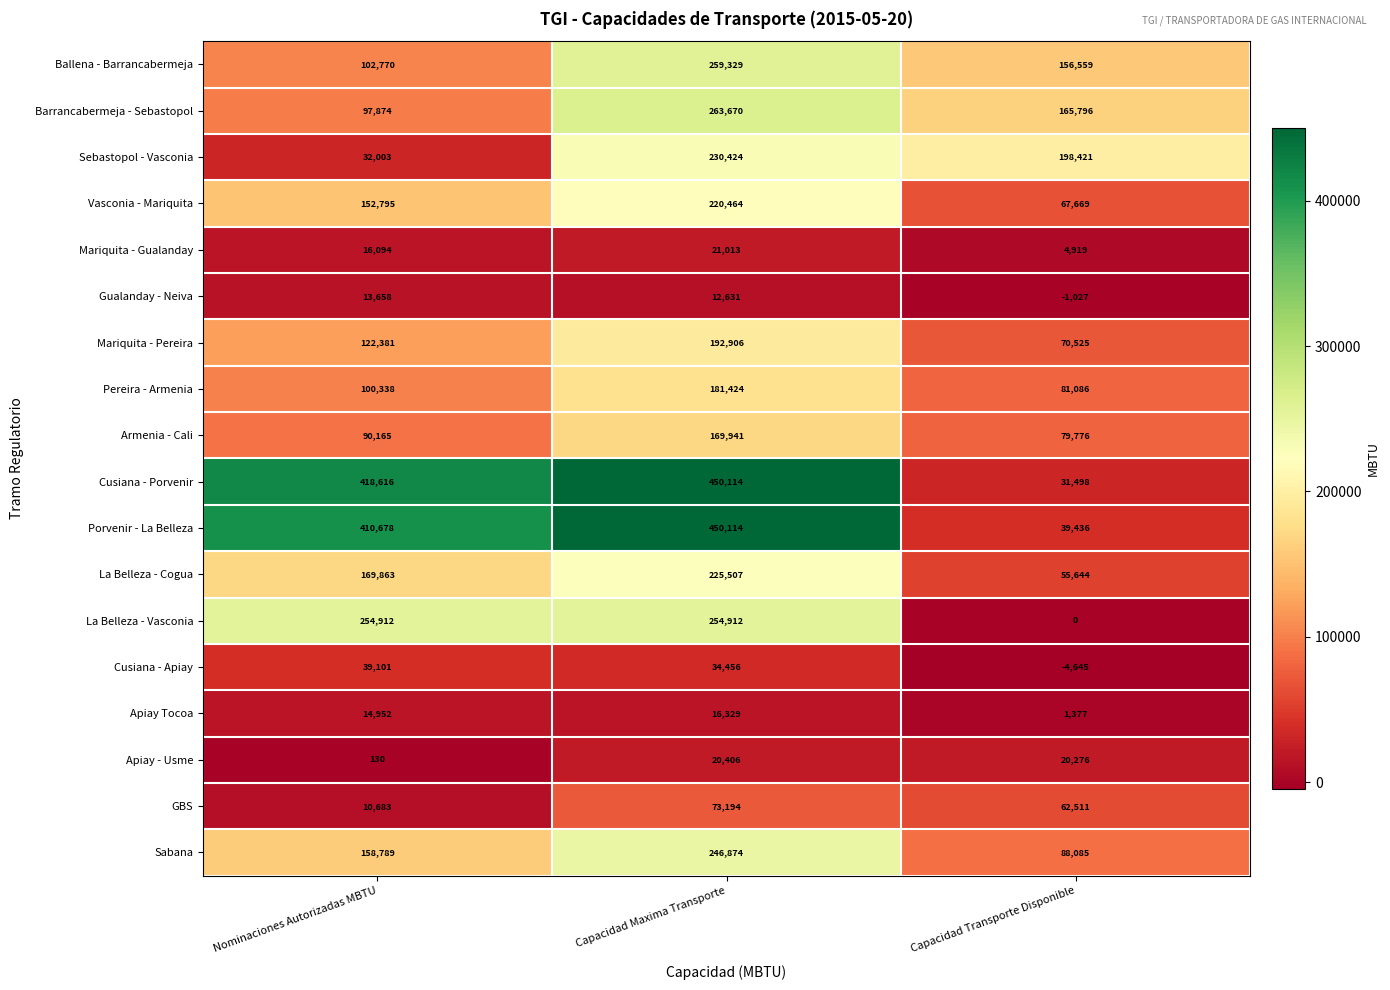

Which series has the largest range (max minus min)?

Cusiana - Porvenir